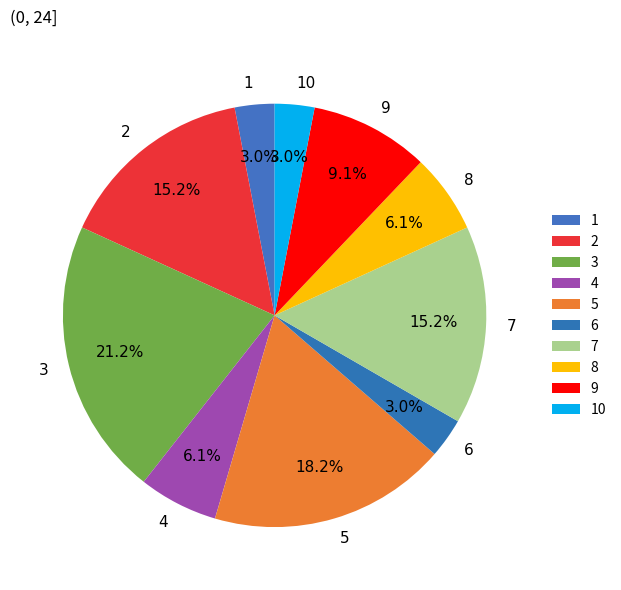

What is the largest slice in the pie chart?

3